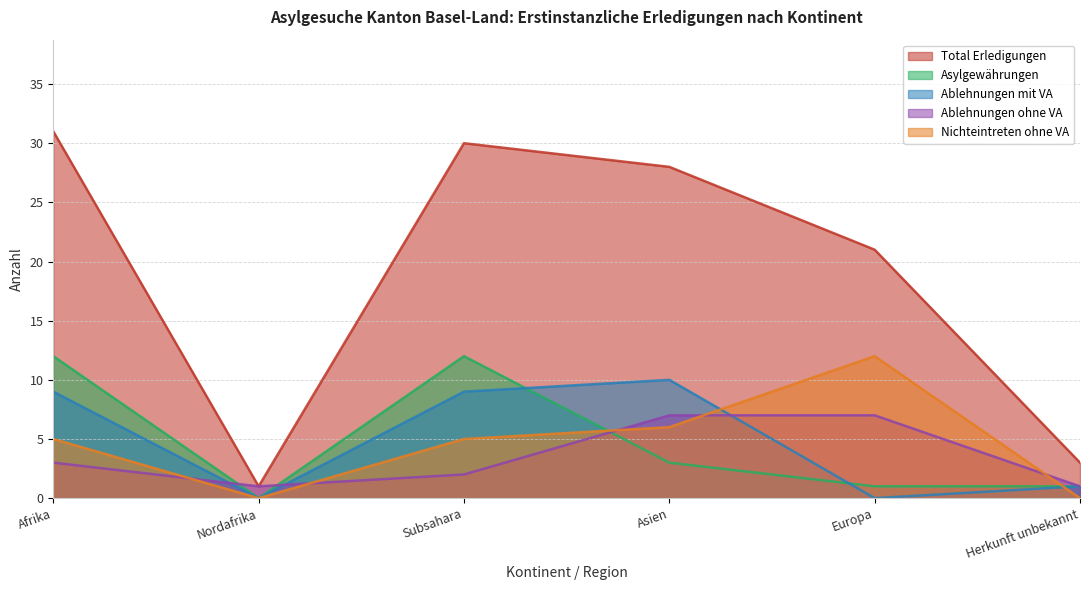

True or false: Ablehnungen mit VA and Asylgewährungen cross at least once.

True